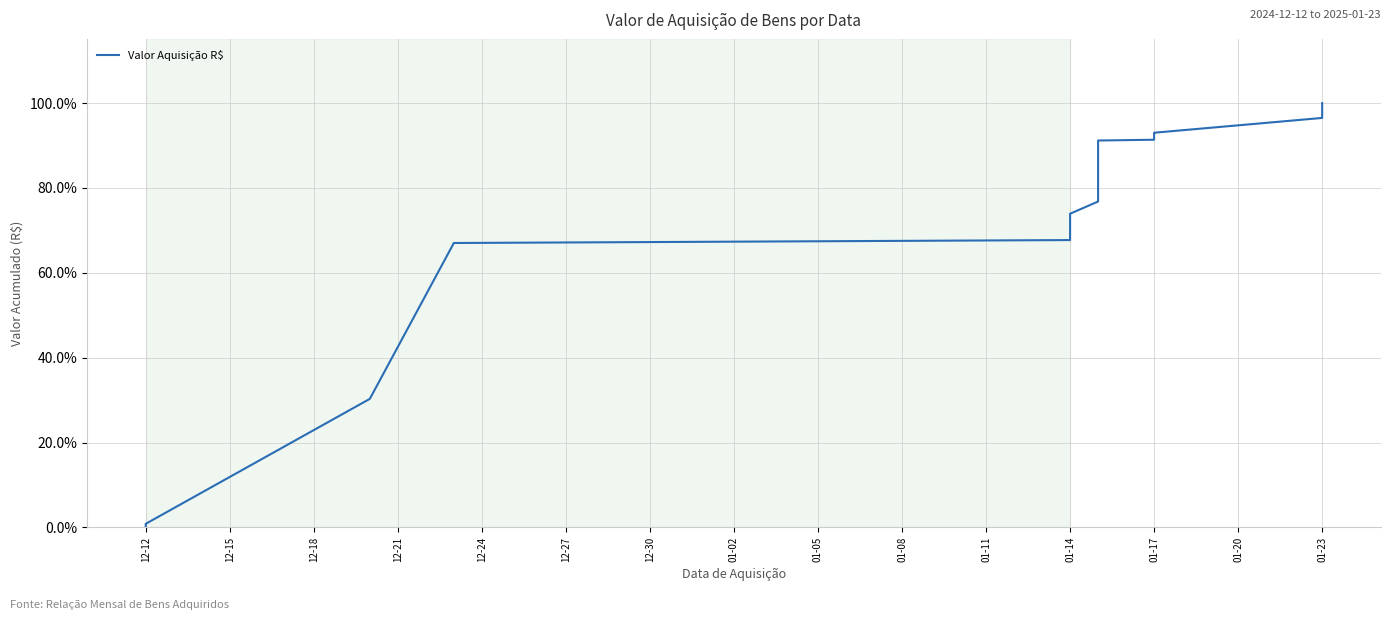

What is the greatest value displayed?

100.0